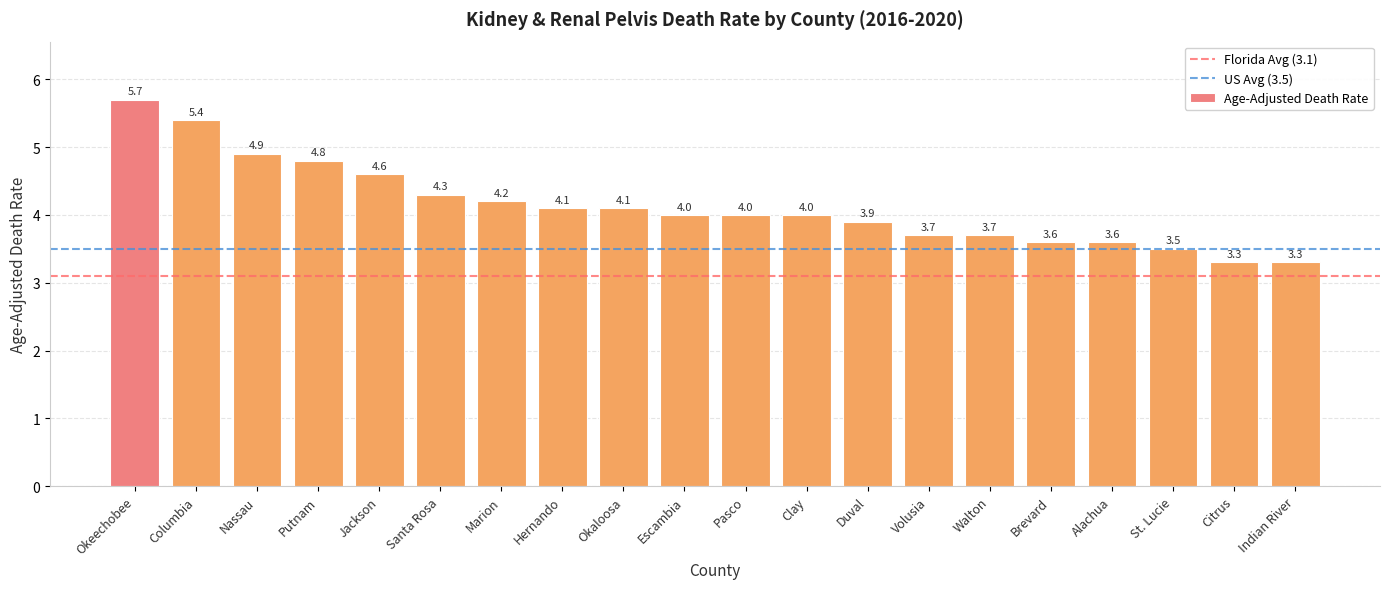

What is the greatest value displayed?

5.7